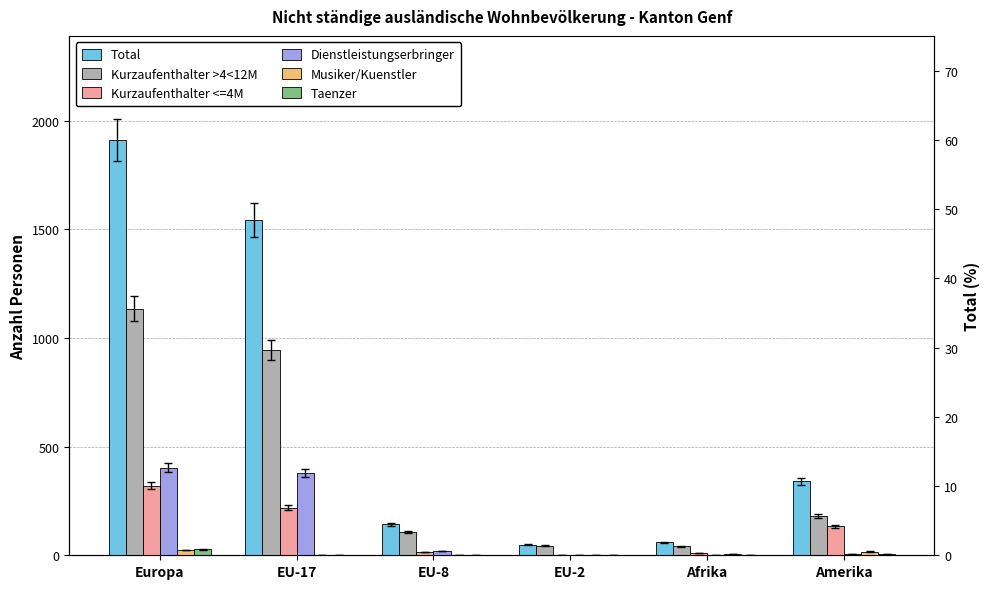

How many categories are shown in the chart?

6